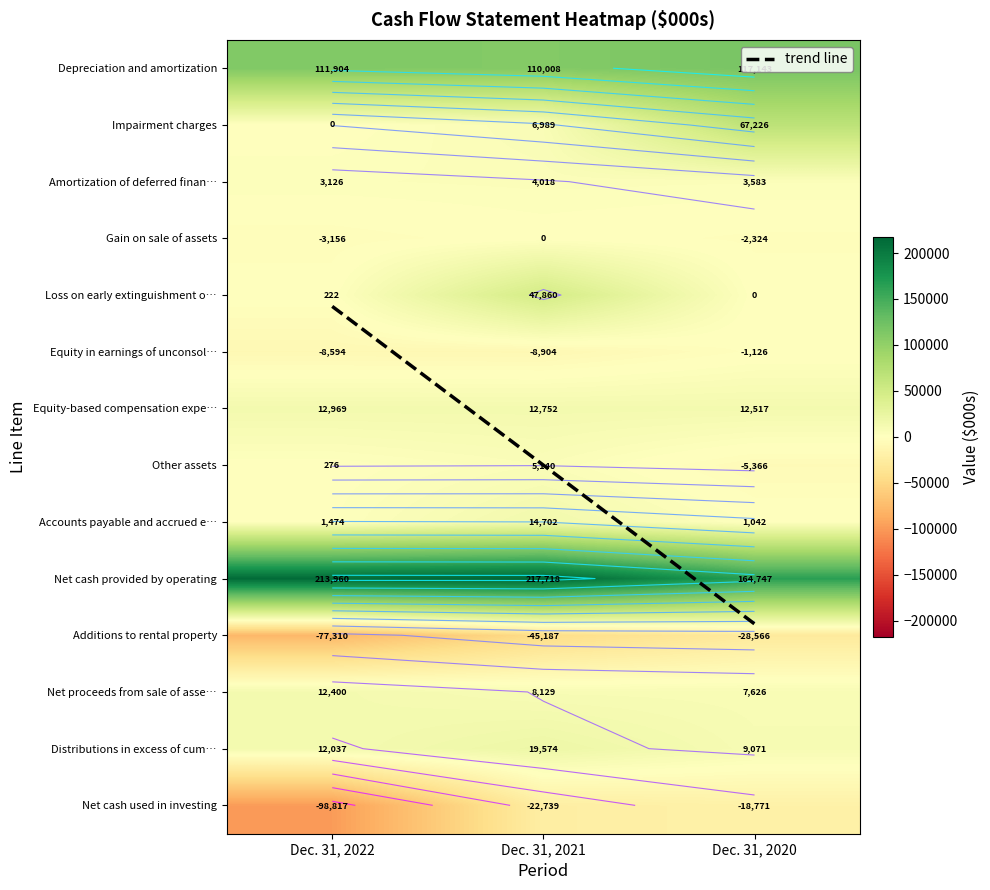

List the series in order of their peak value, lowest first.

Additions to rental property, Net cash used in investing, Equity in earnings of unconsolidated, Gain on sale of assets, Amortization of deferred financing costs, Other assets, Net proceeds from sale of assets, Equity-based compensation expense, Accounts payable and accrued expenses, Distributions in excess of cumulative, Loss on early extinguishment of debt, Impairment charges, Depreciation and amortization, Net cash provided by operating